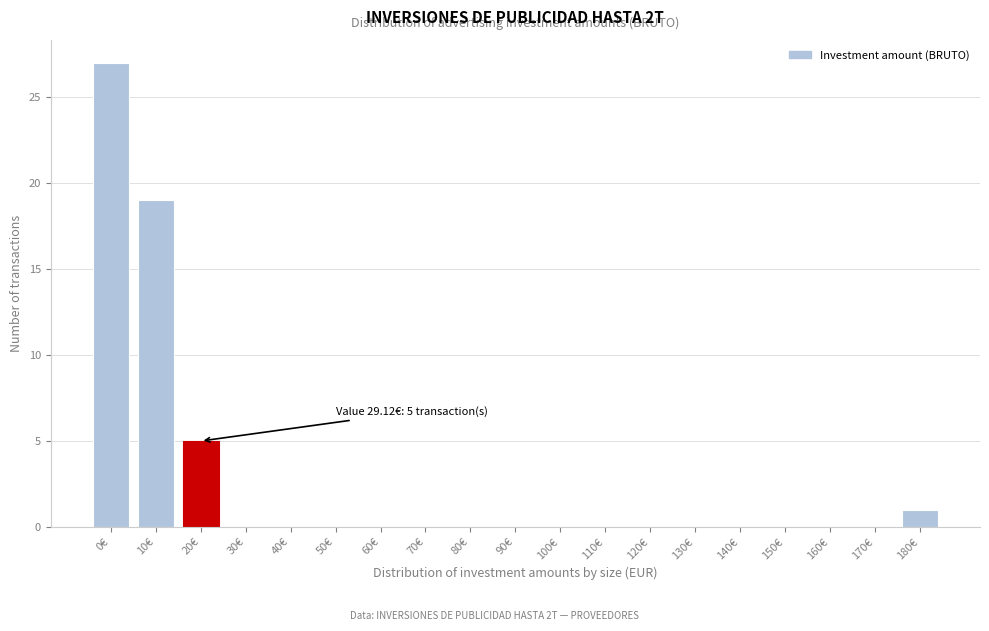

Reading right to left, list all the values displayed in this chart.

180€=1	170€=0	160€=0	150€=0	140€=0	130€=0	120€=0	110€=0	100€=0	90€=0	80€=0	70€=0	60€=0	50€=0	40€=0	30€=0	20€=5	10€=19	0€=27